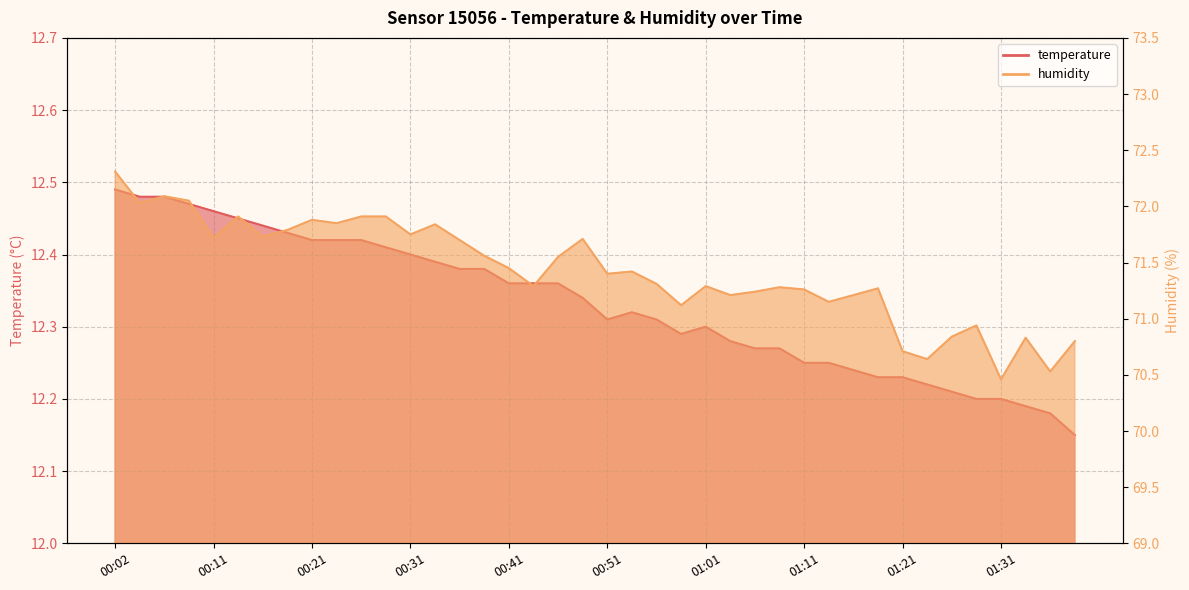

True or false: humidity has more than 1 interior local peaks.

True